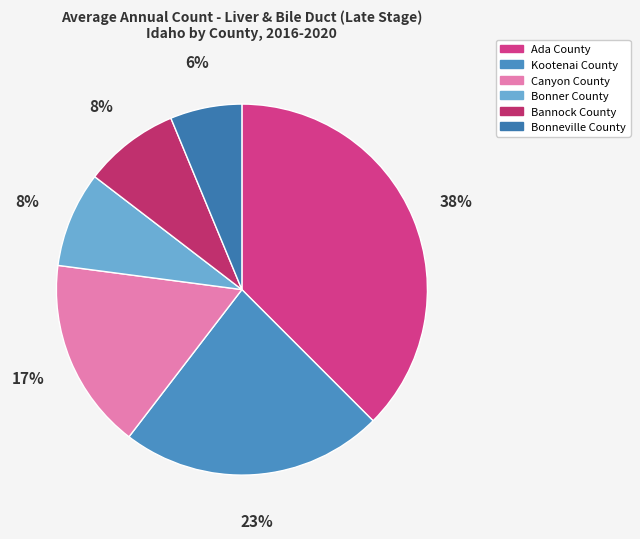

Rank the categories by value from lowest to highest.

Bonneville County, Bonner County, Bannock County, Canyon County, Kootenai County, Ada County